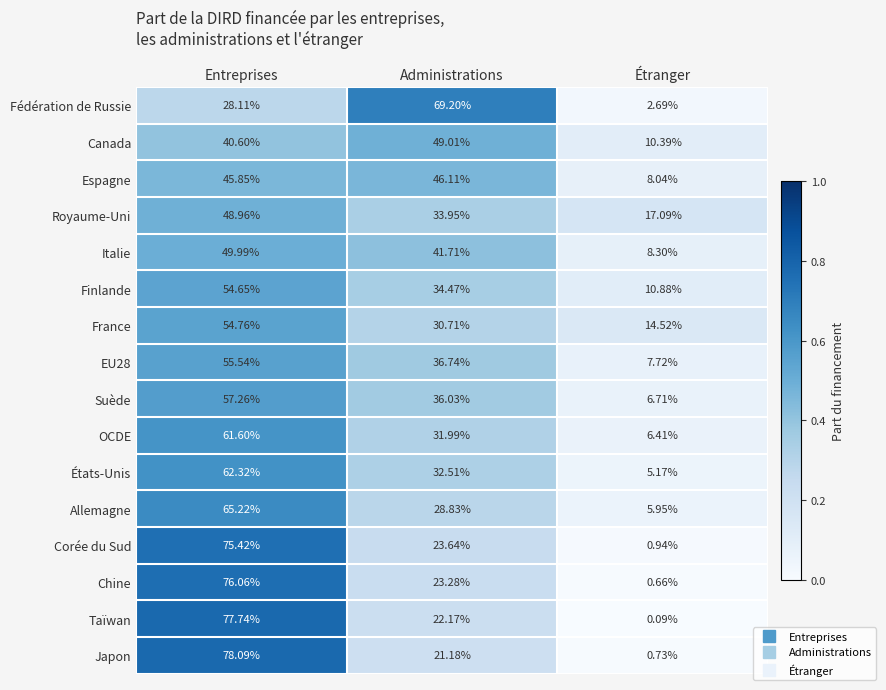

Is the value of OCDE at Entreprises greater than the value of Chine at Entreprises?

No